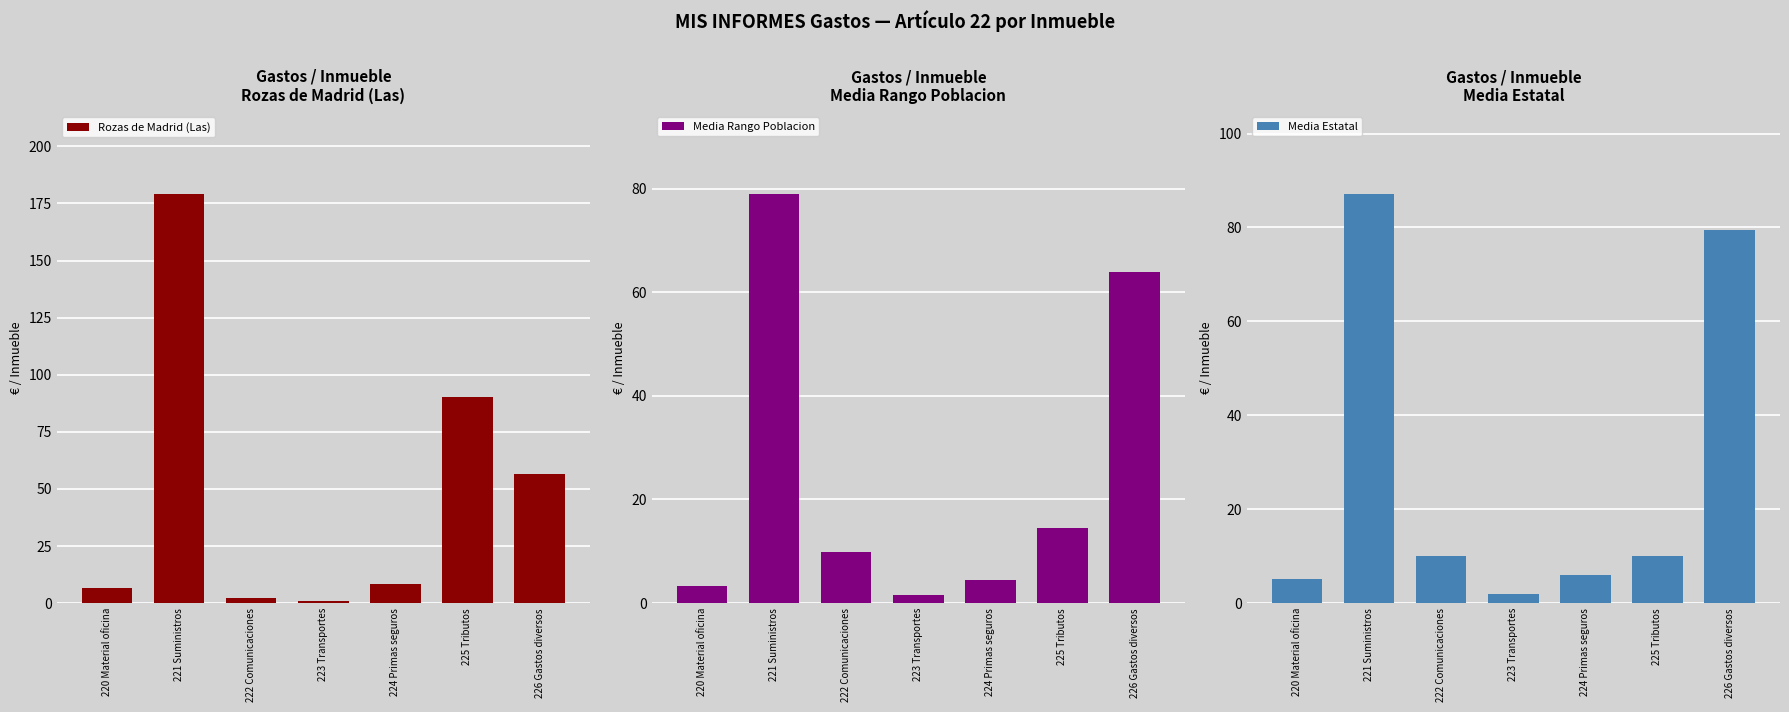

How many data points in Rozas de Madrid (Las) are above 8?

4